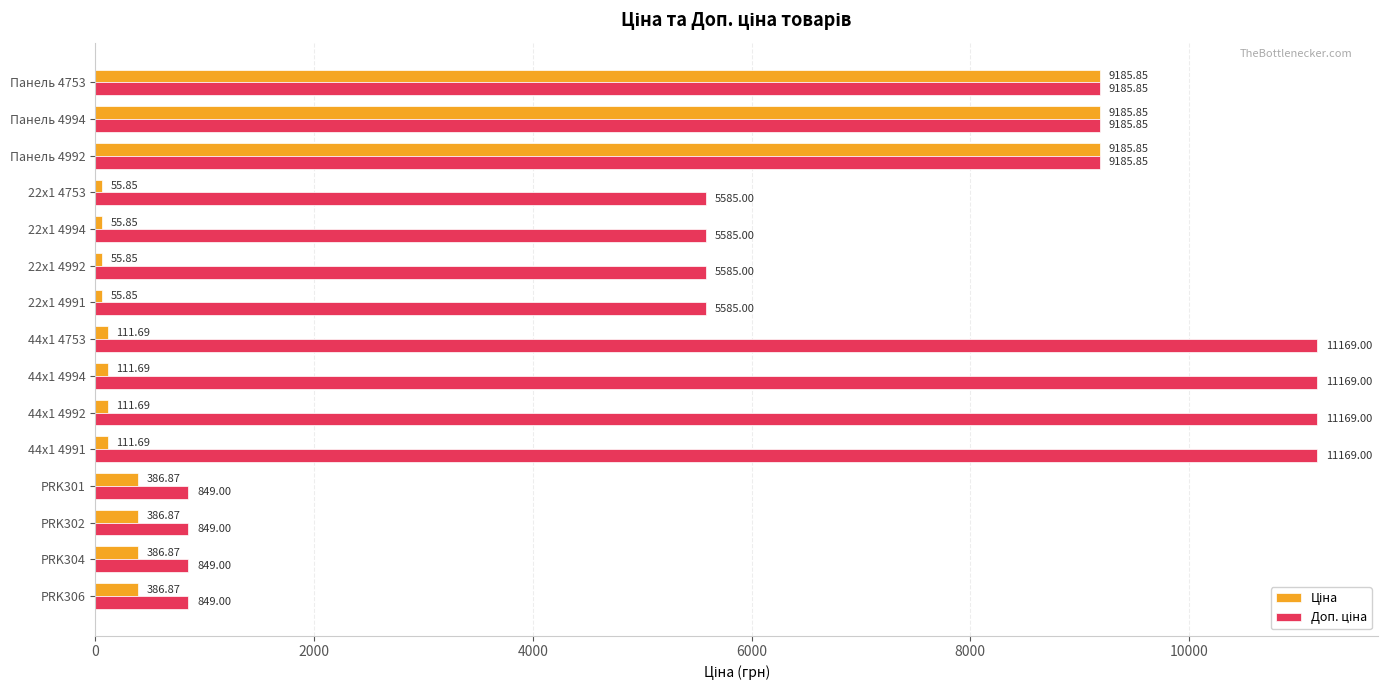

At how many categories does at least one series exceed 1647?

11